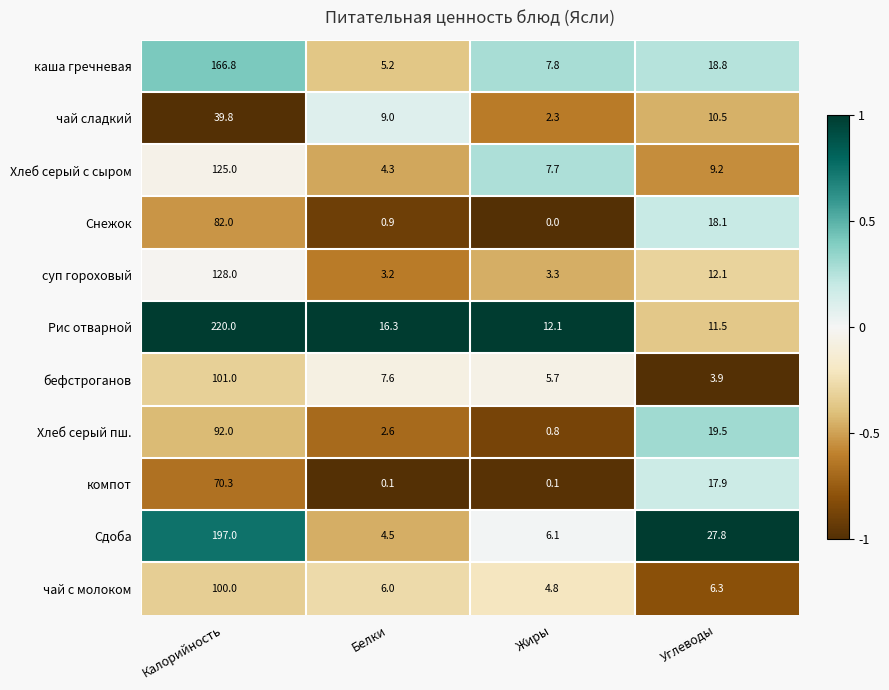

What is the total value across all series at Углеводы?

155.6